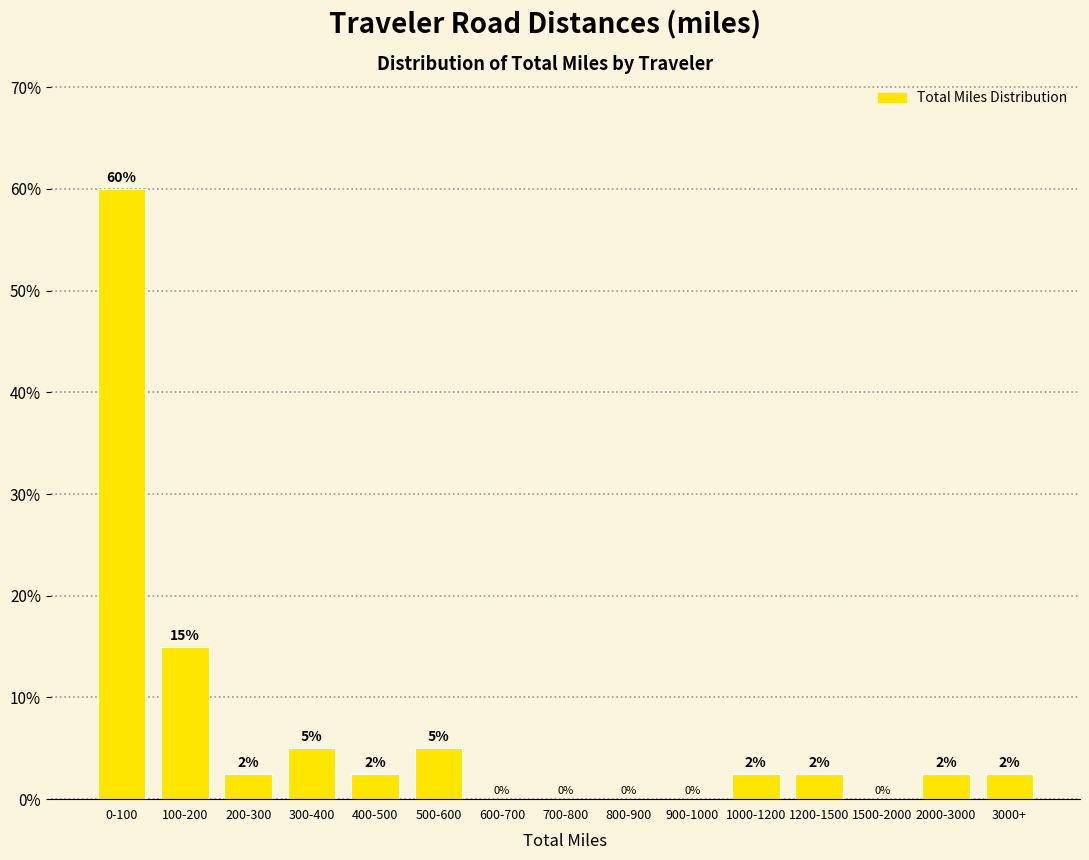

Which has a higher value, 0-100 or 200-300?

0-100